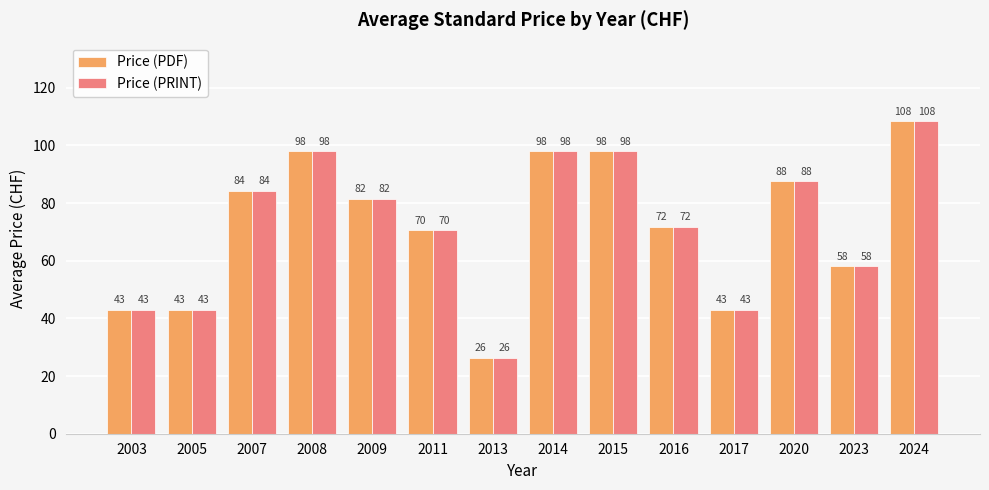

At which category is the sum across all series the highest?

2024